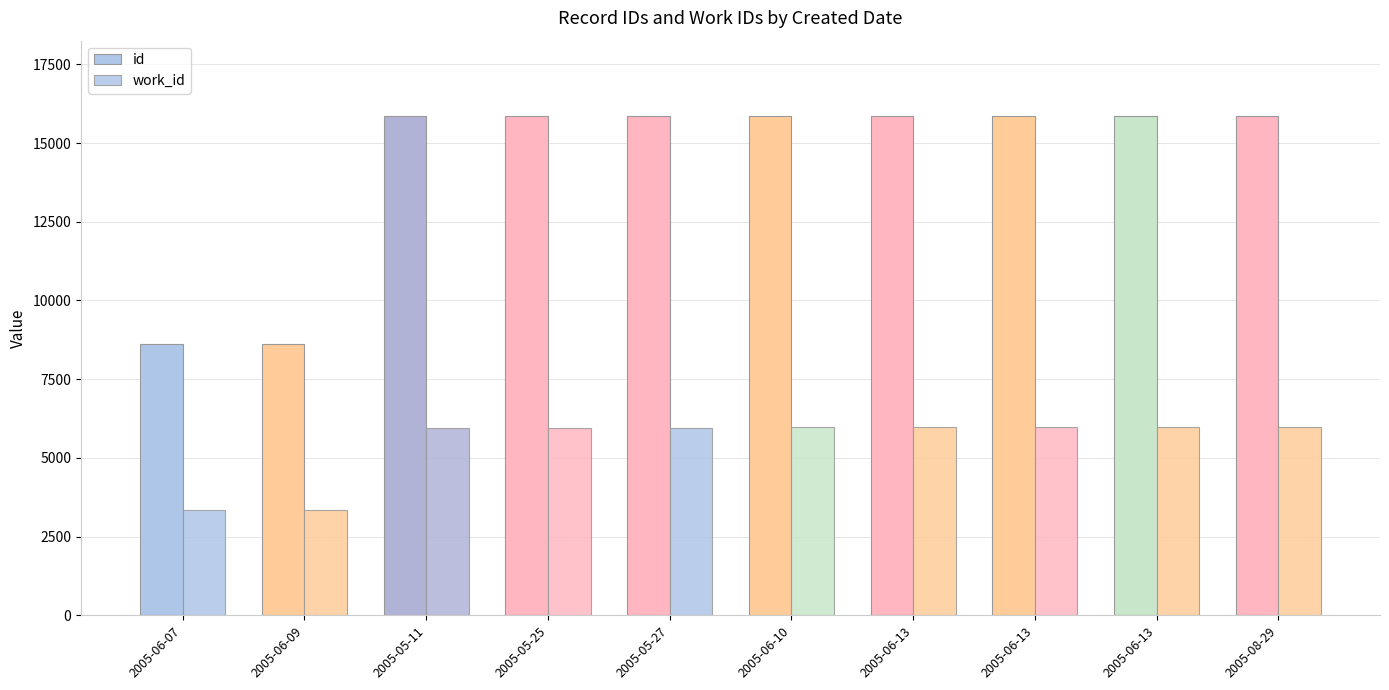

At which category does the chart reach its minimum across all series?

2005-06-07